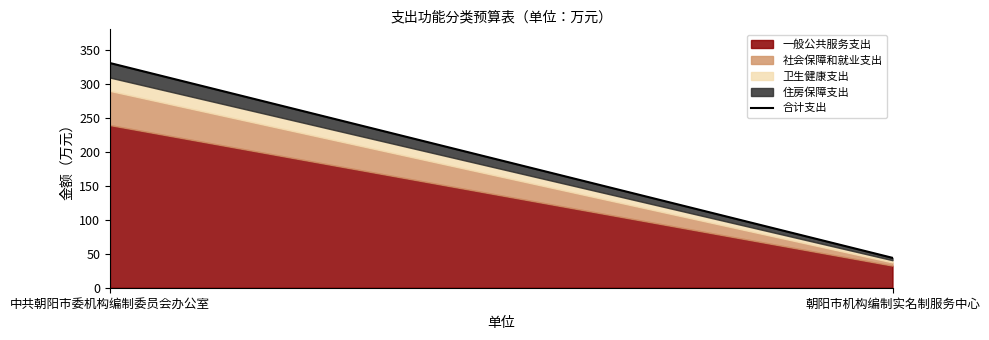

At which label does the data first exceed 330?

中共朝阳市委机构编制委员会办公室